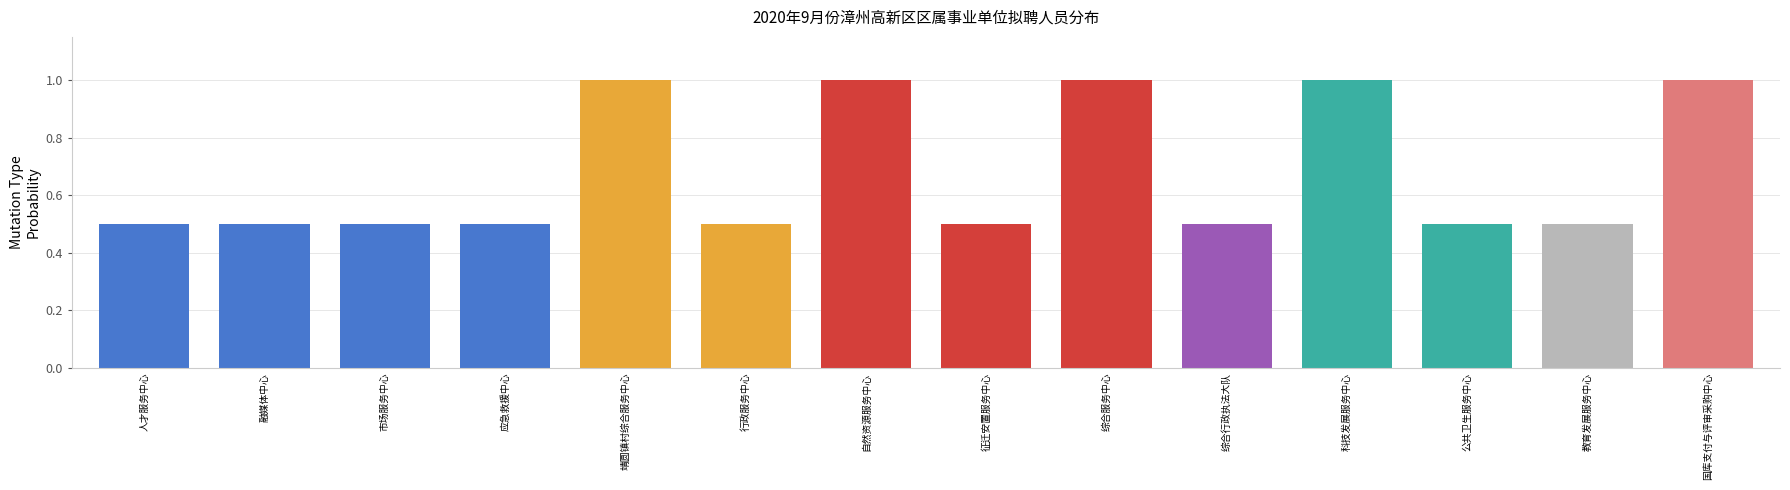

Reading right to left, transcribe all the data shown in this chart.

1.0	0.5	0.5	1.0	0.5	1.0	0.5	1.0	0.5	1.0	0.5	0.5	0.5	0.5